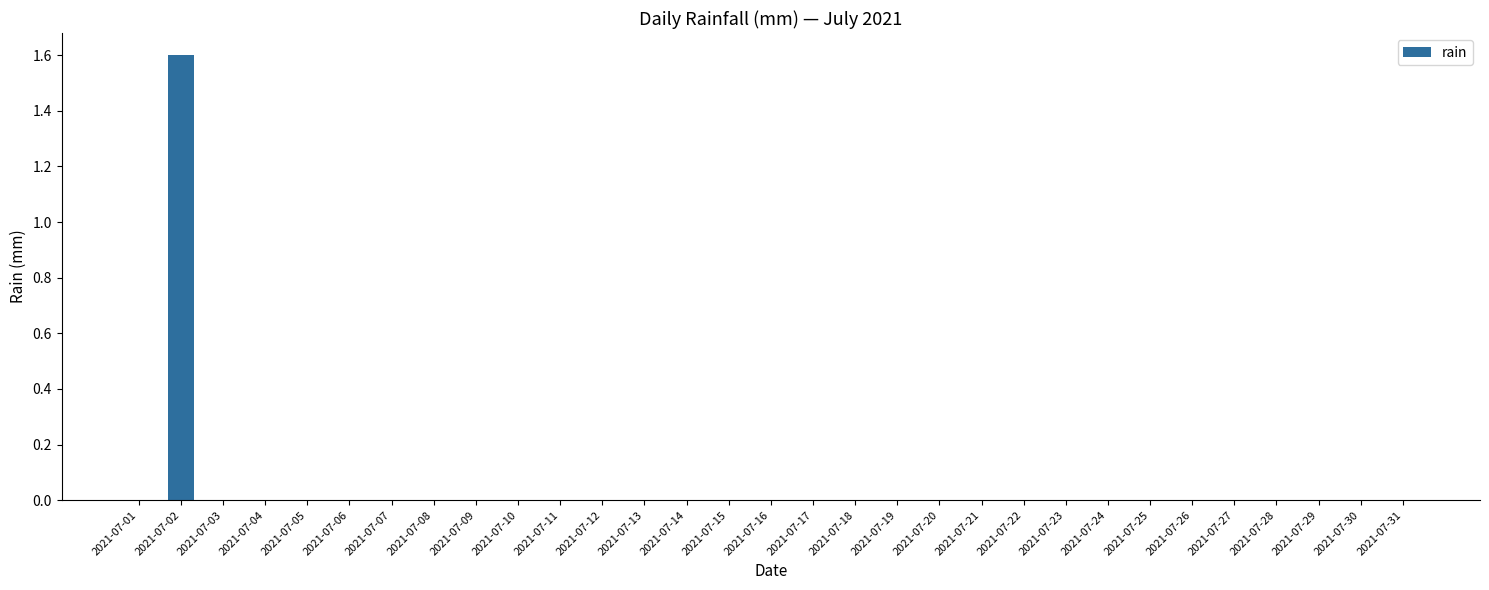

How many values are between 0 and 1?

30